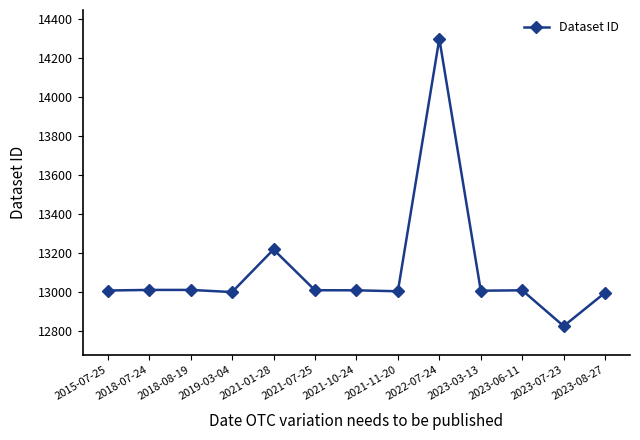

Is it true that the value at 2015-07-25 is 21056.2?

False